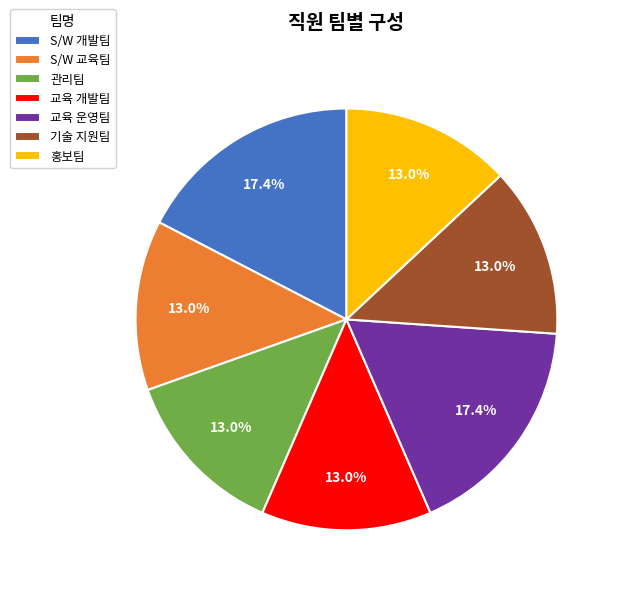

Does any single category account for the majority?

No